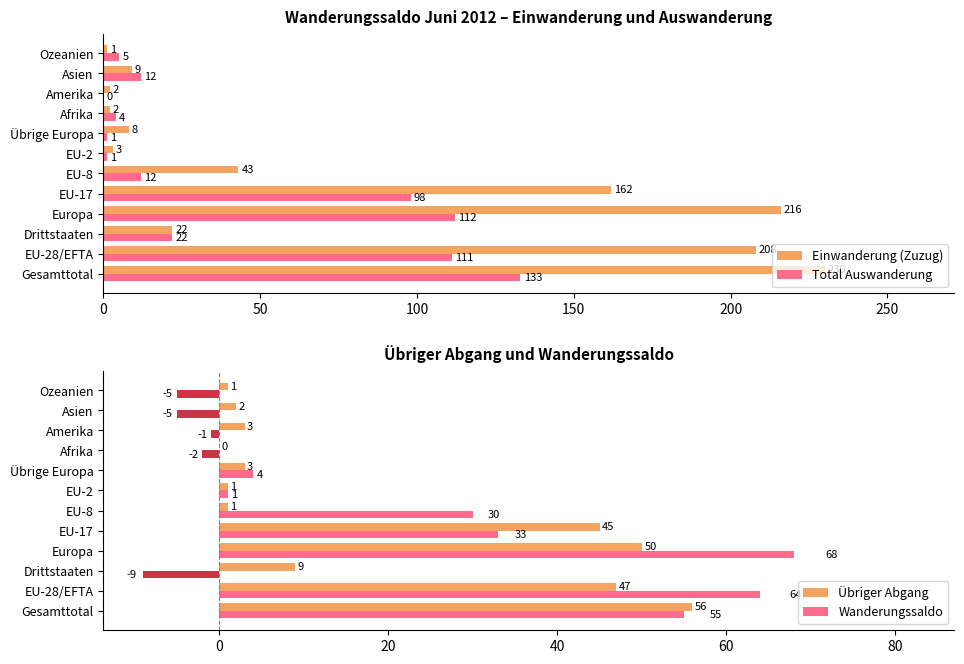

Is it true that Einwanderung (Zuzug) equals 9 at Asien?

True